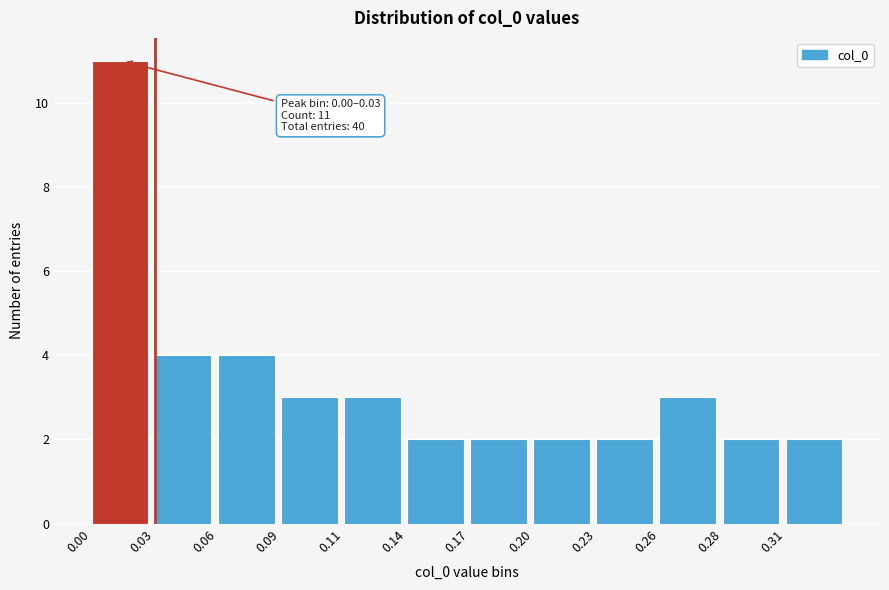

Reading left to right, extract all data points from this chart.

11	4	4	3	3	2	2	2	2	3	2	2